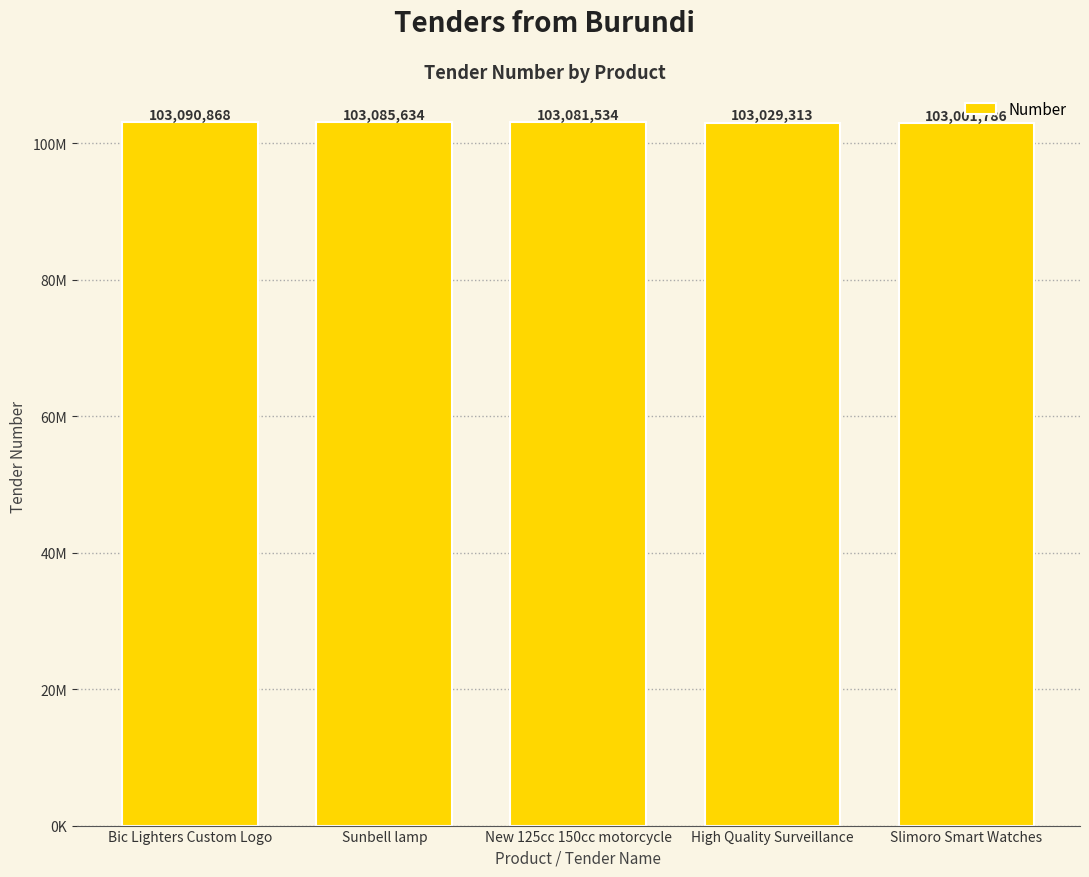

Which category has the highest value across all series?

Bic Lighters Custom Logo